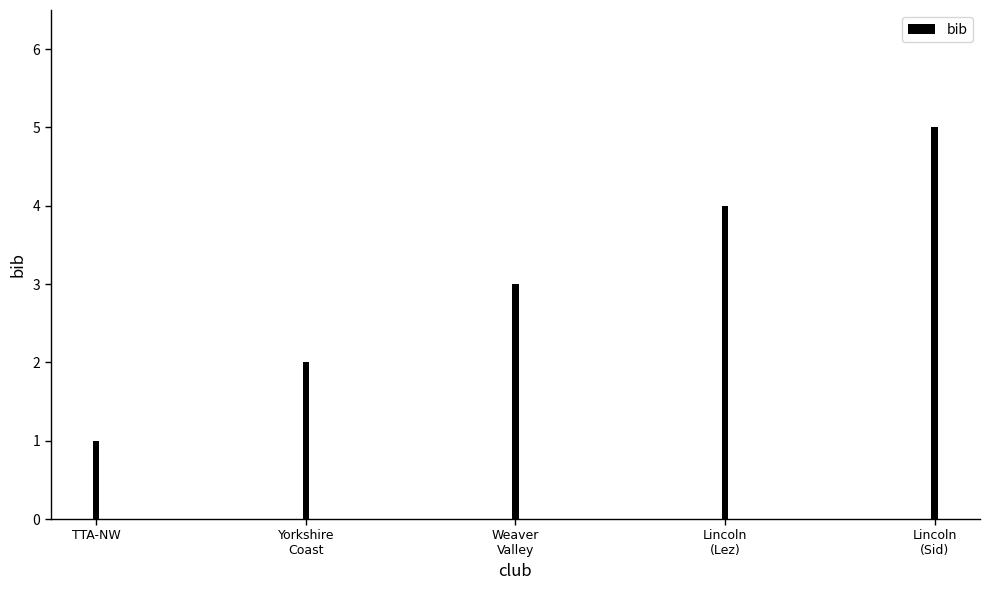

Approximately how many times larger is the value at Weaver
Valley compared to Lincoln
(Sid)?

0.6